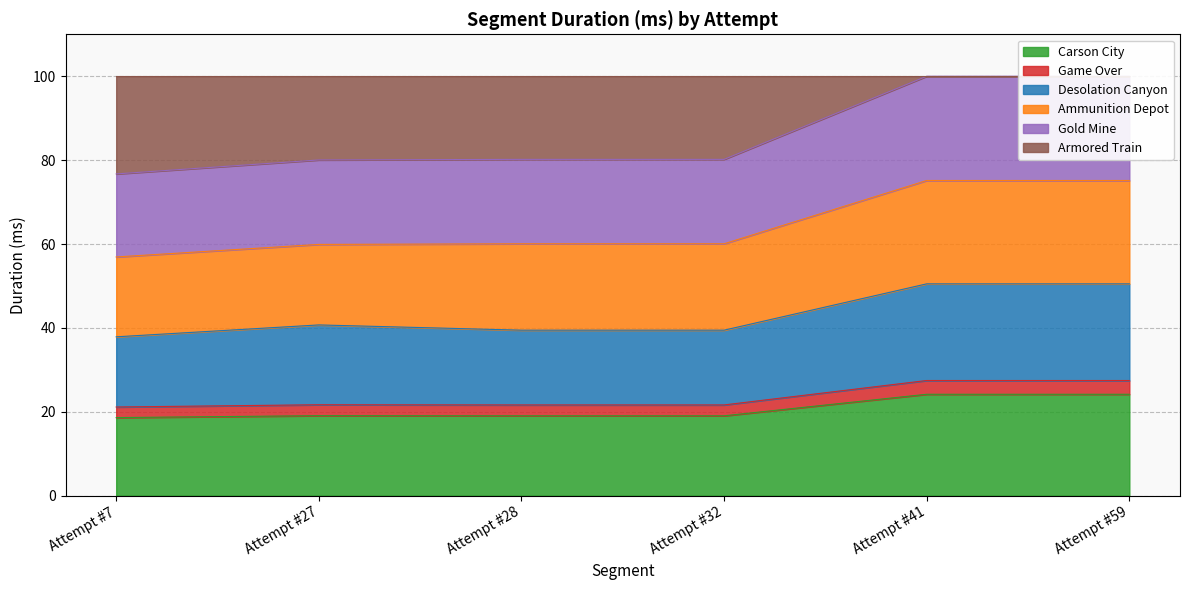

What is the lowest value of the Carson City series?

18.6